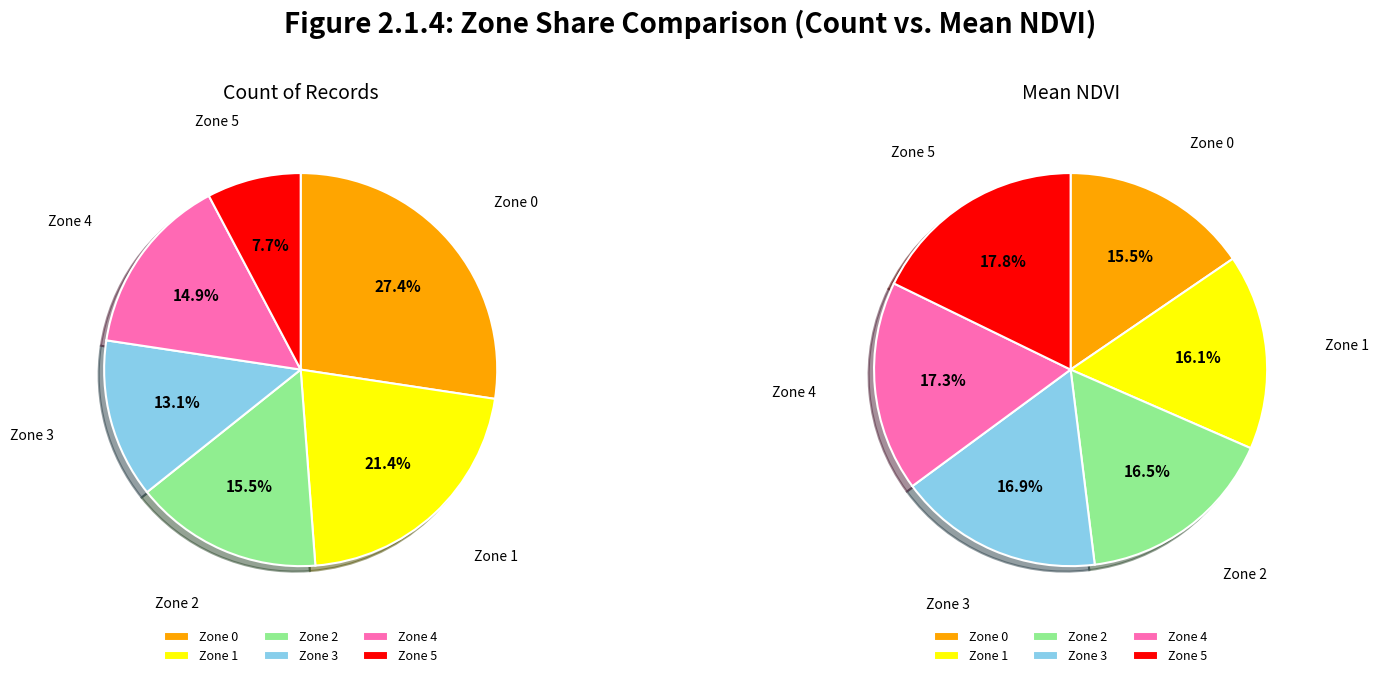

To the nearest percent, what is the combined percentage of Zone 1 and Zone 5?

29%